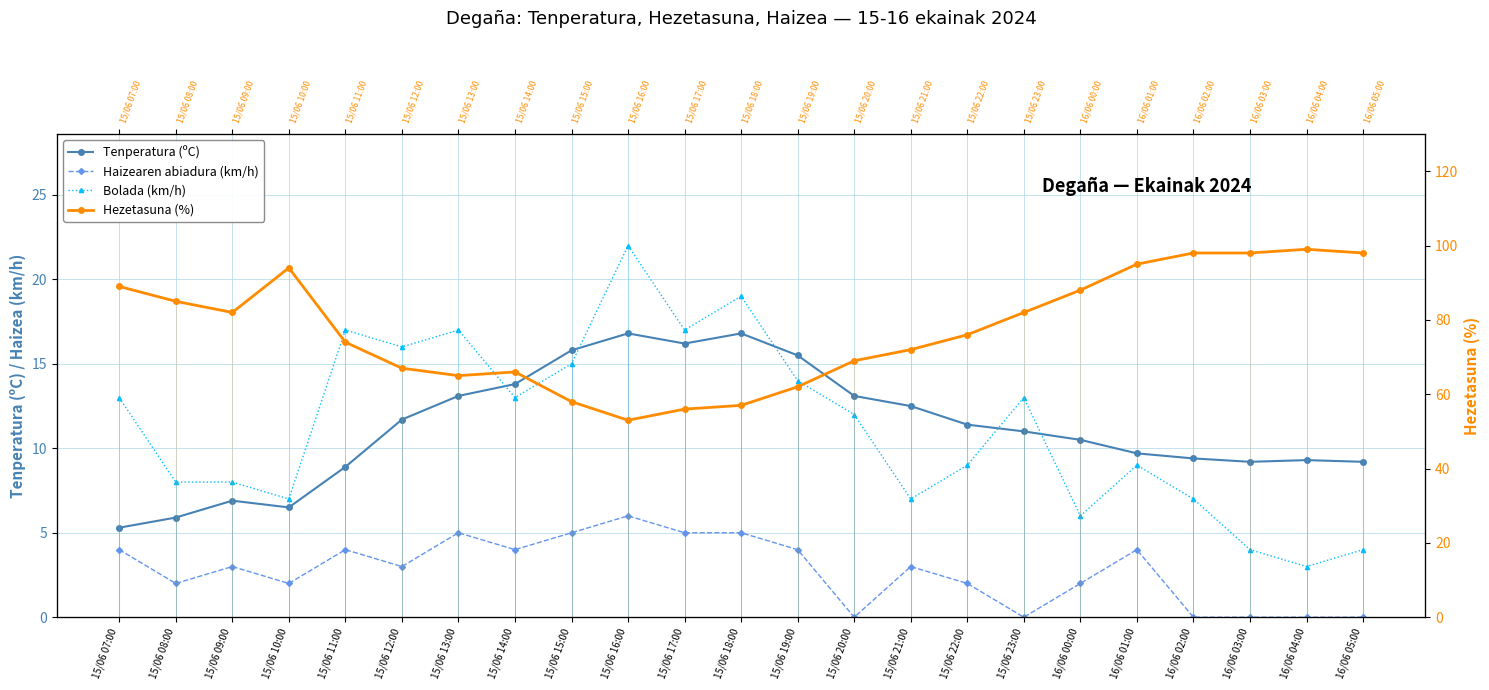

What is the difference between the maximum and minimum values in the Hezetasuna (%) series?

46.0